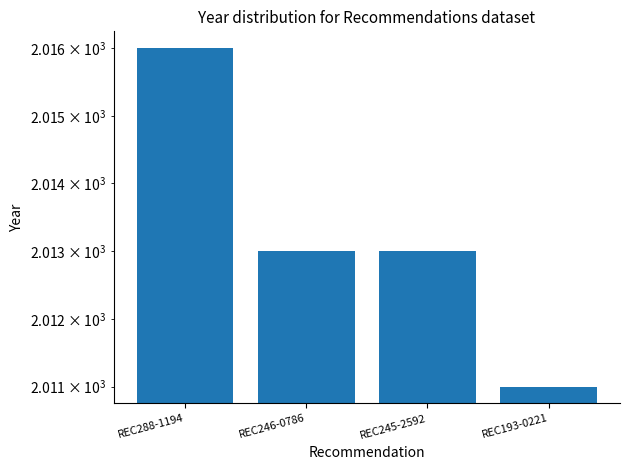

What is the difference between the maximum and minimum values?

5